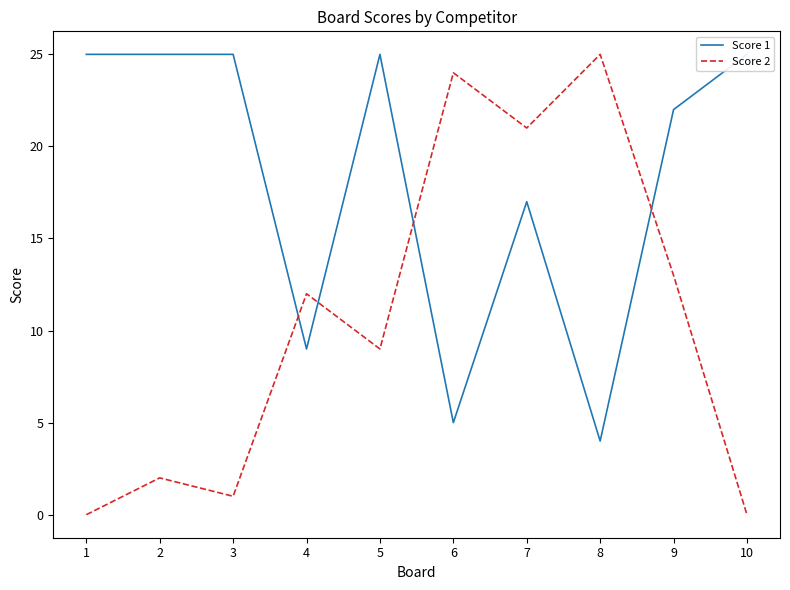

At which category does the chart reach its minimum across all series?

1